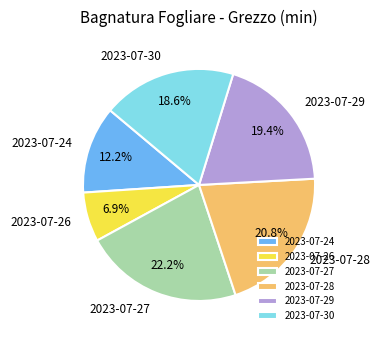

What is the ratio of the value at 2023-07-26 to the value at 2023-07-30?

0.4